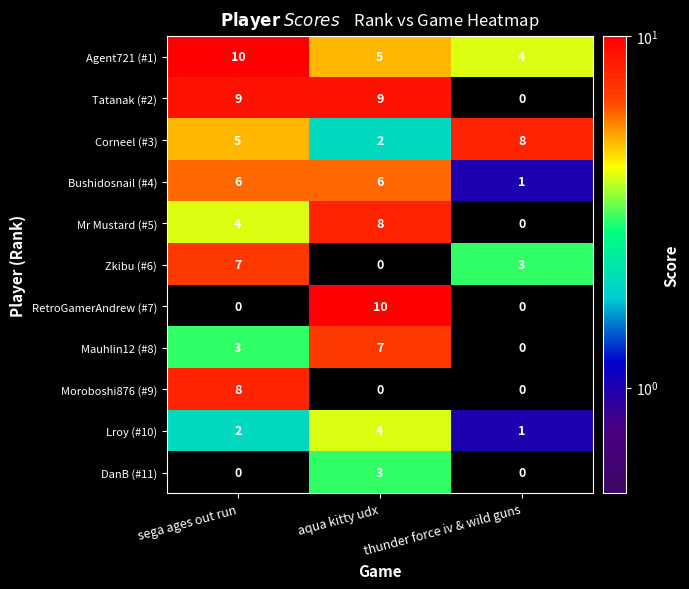

Where is Mauhlin12 (#8) nearest to the value 3?

sega ages out run